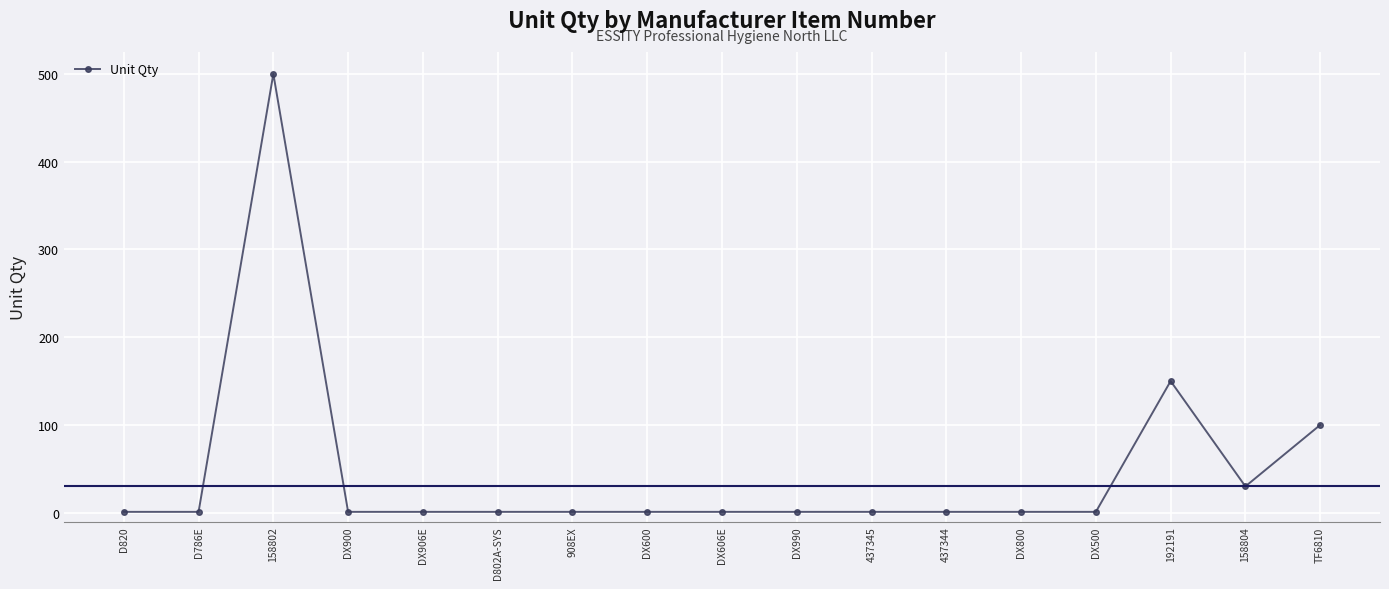

What is the label of the 12th point from the right?

D802A-SYS